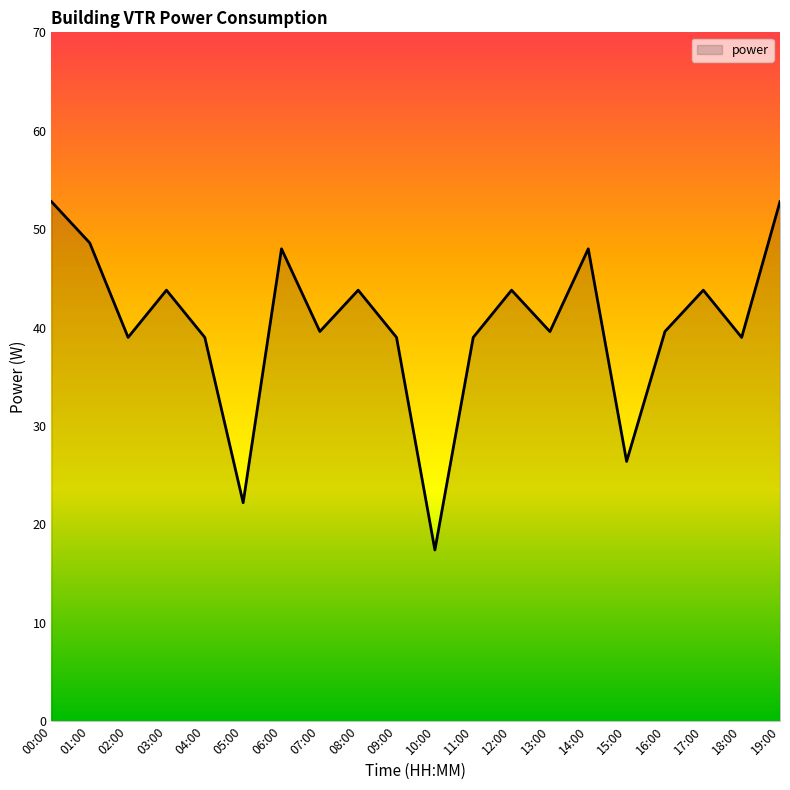

What is the sum of the values at 15:00 and 17:00?

70.2